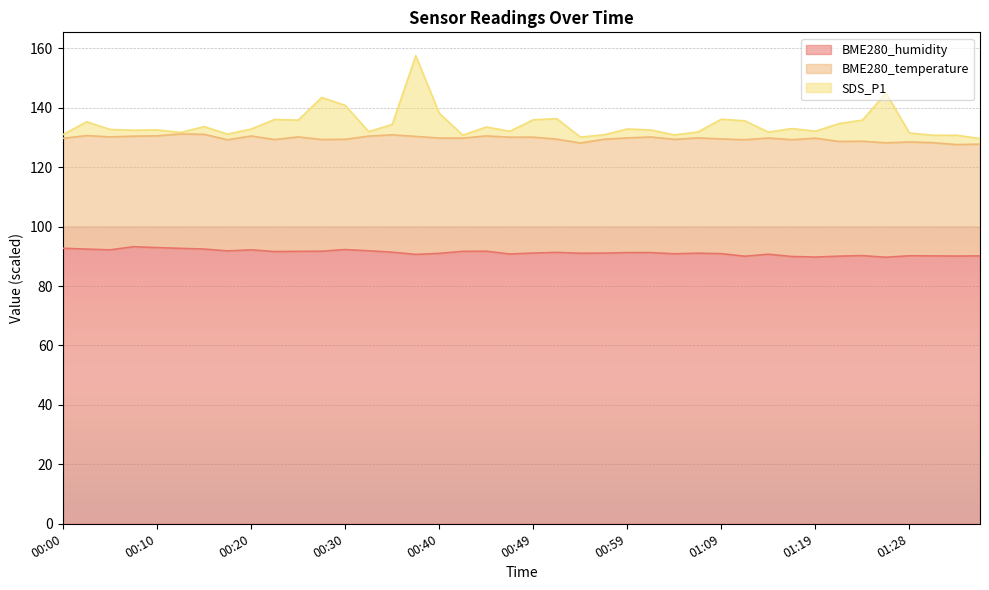

What is the average value of the BME280_humidity series?

91.2